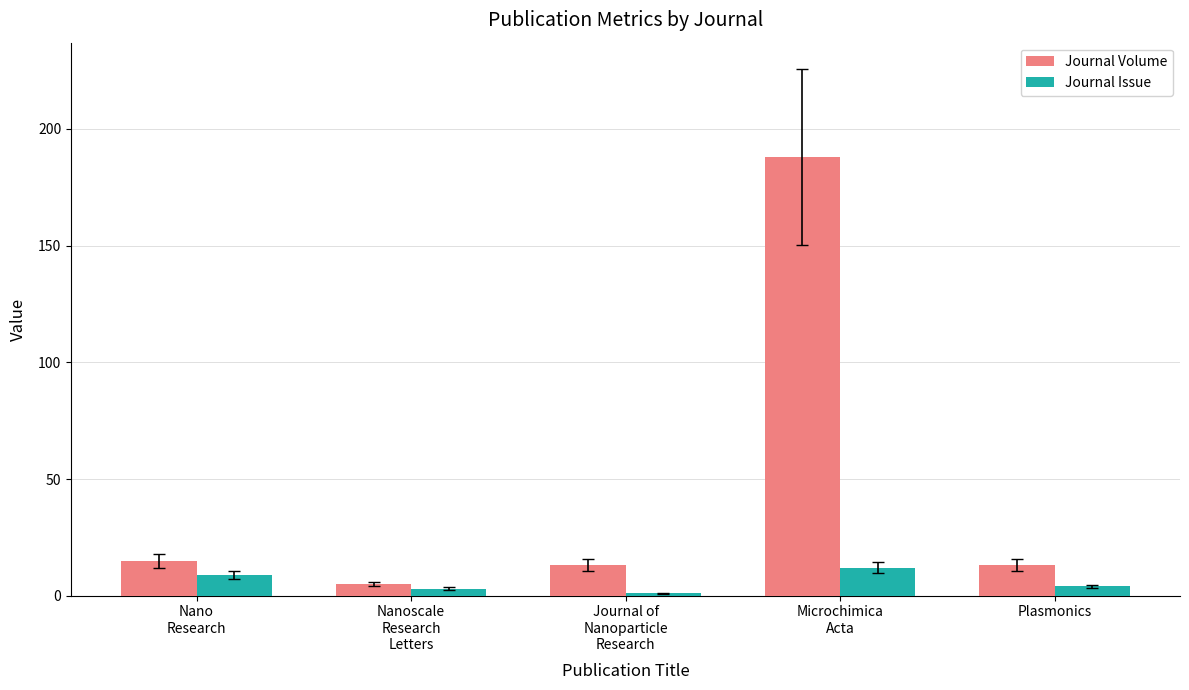

What is the label of the 3rd bar from the left?

Journal of
Nanoparticle
Research